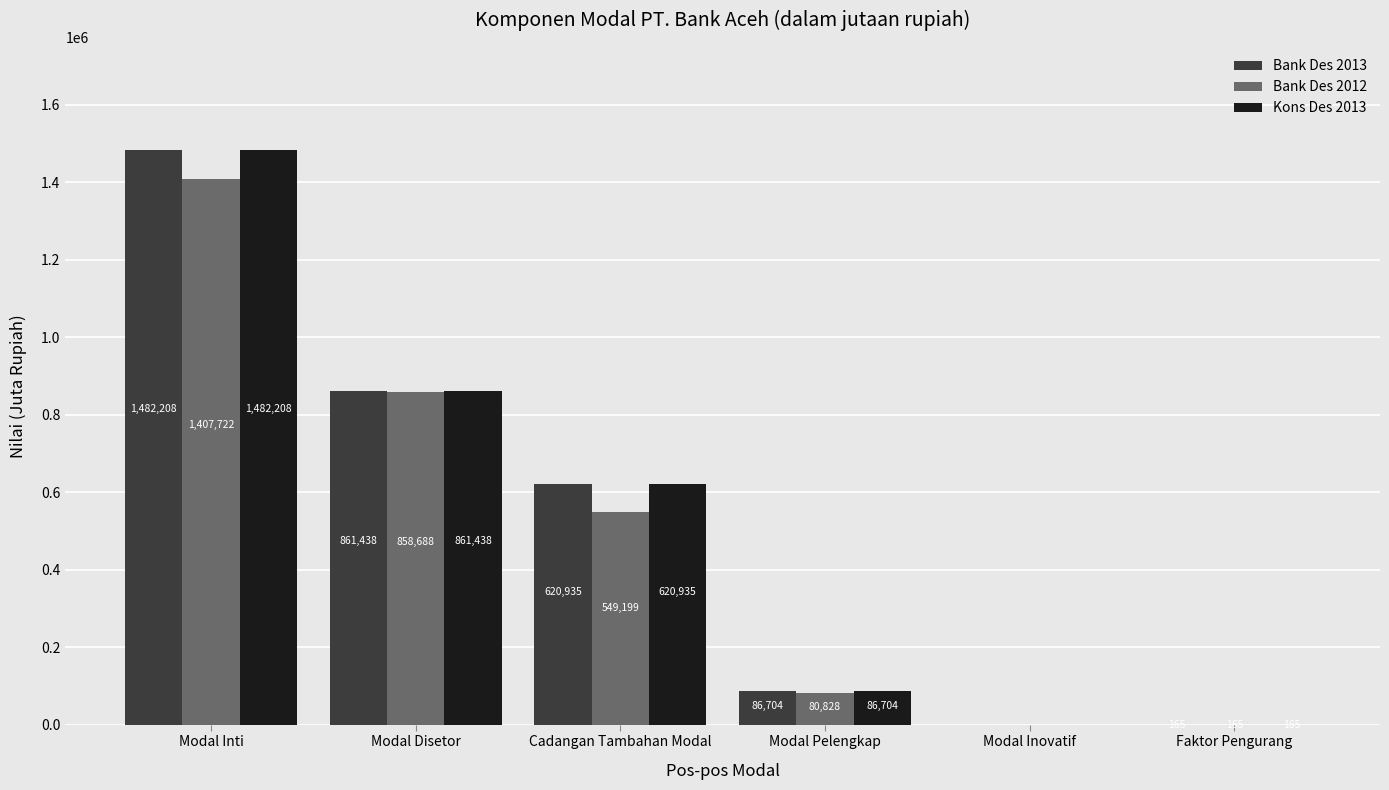

How many distinct data groups are displayed?

3